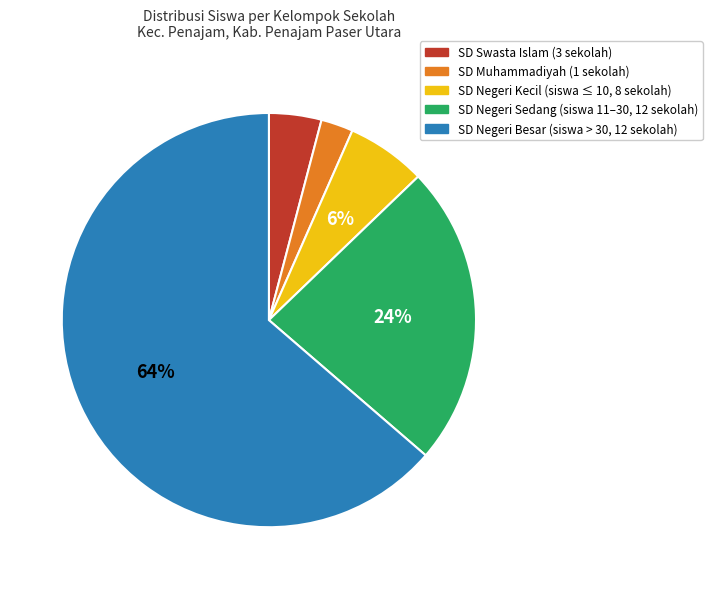

The SD Negeri Kecil (siswa ≤ 10, 8 sekolah) slice represents 6% of the pie. True or false?

True